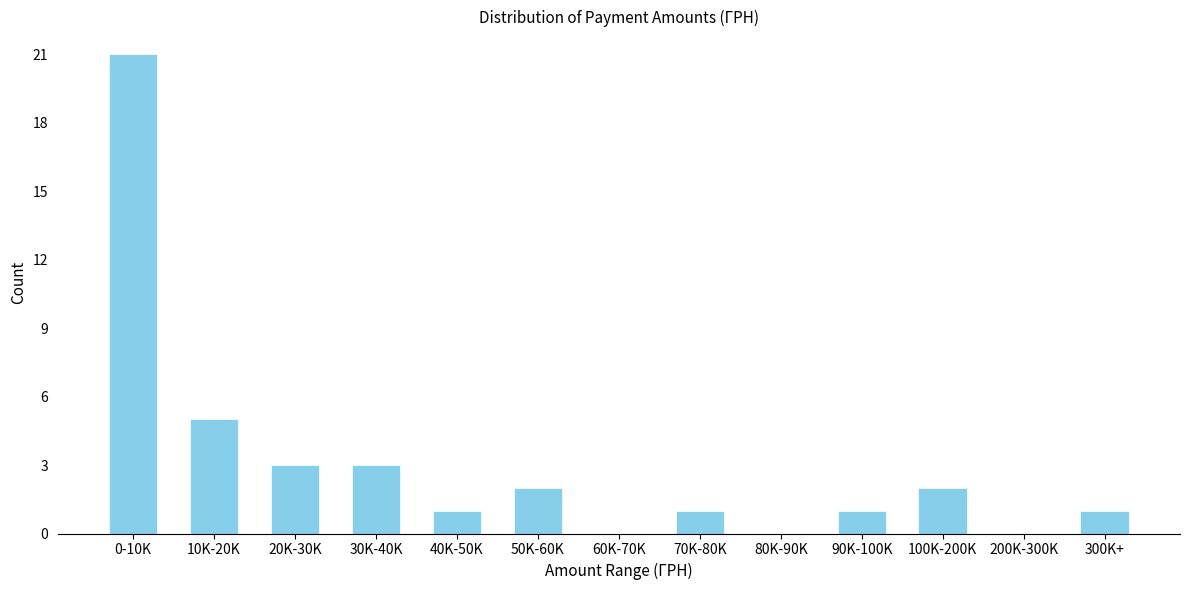

Reading right to left, transcribe all the data shown in this chart.

300K+=1	200K-300K=0	100K-200K=2	90K-100K=1	80K-90K=0	70K-80K=1	60K-70K=0	50K-60K=2	40K-50K=1	30K-40K=3	20K-30K=3	10K-20K=5	0-10K=21